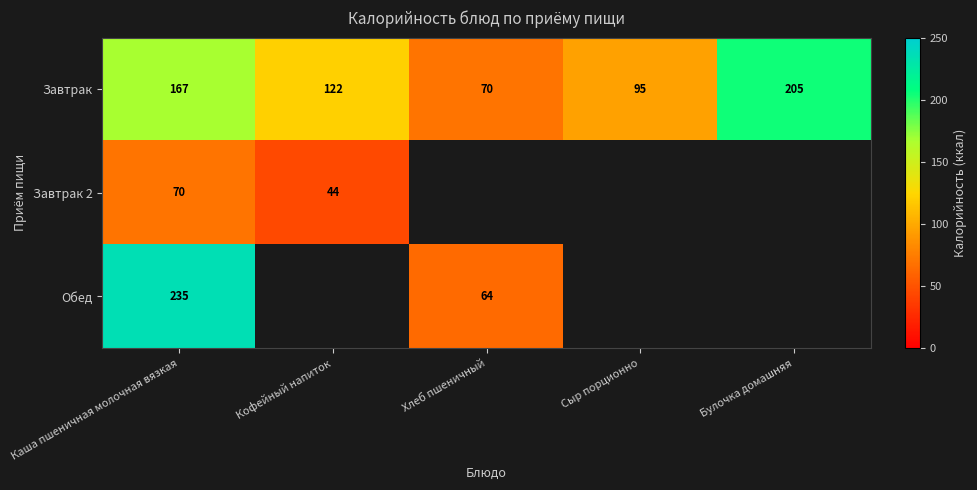

What is the total value across all series at Каша пшеничная молочная вязкая?

472